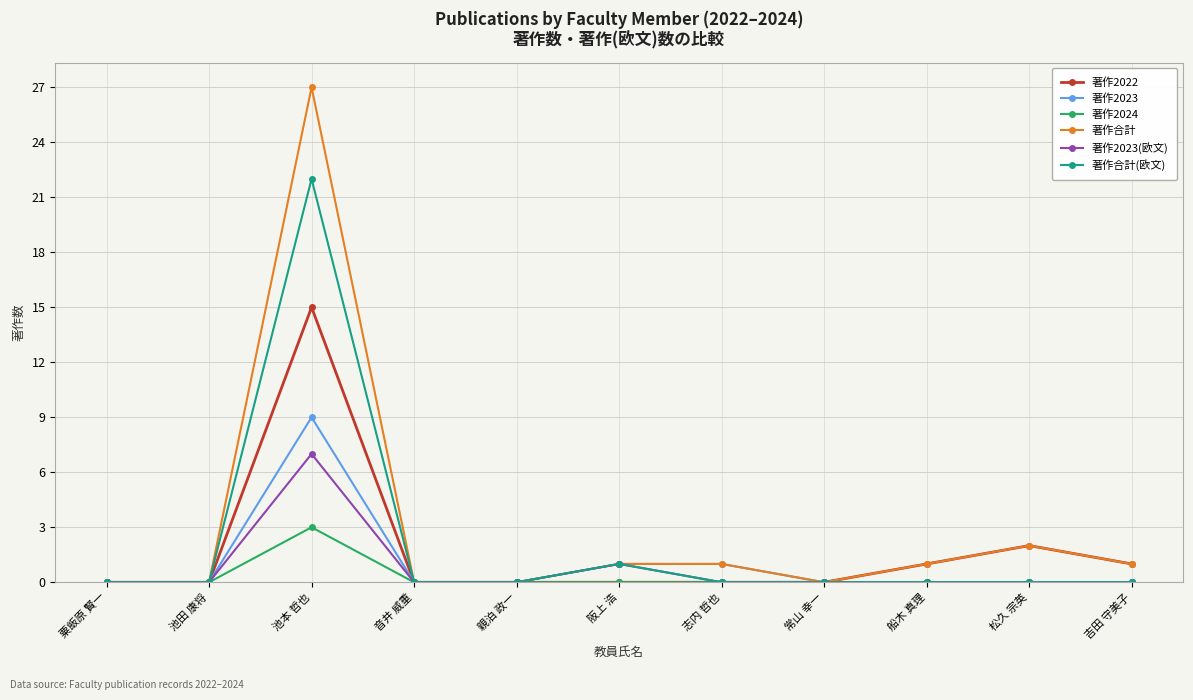

What are all the series names shown in the legend?

著作2022, 著作2023, 著作2024, 著作合計, 著作2023(欧文), 著作合計(欧文)